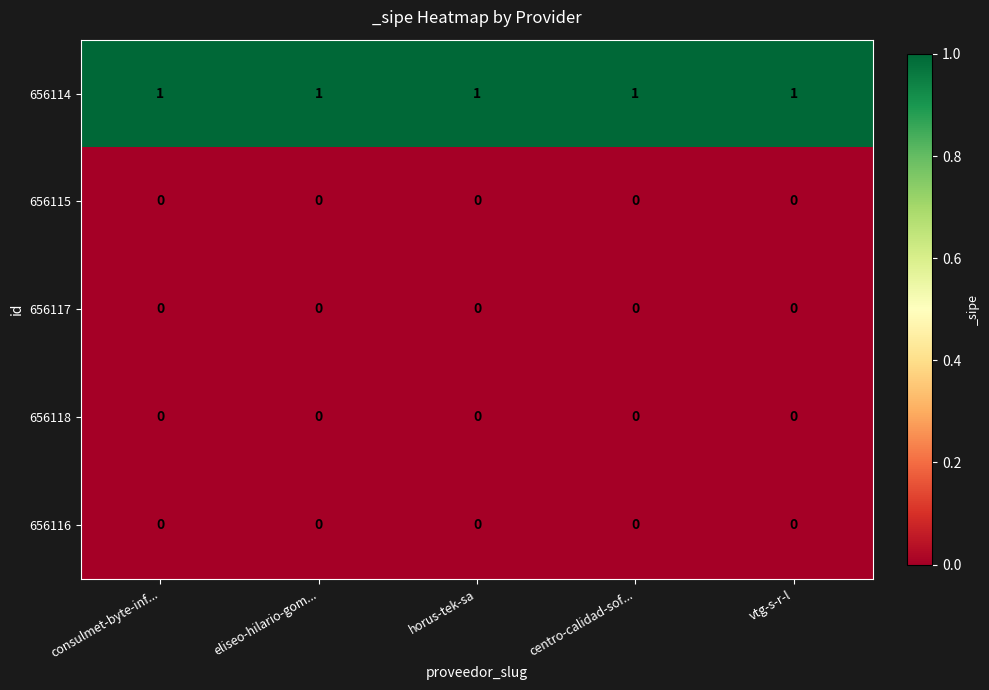

The value of 656116 at vtg-s-r-l is 0. True or false?

True